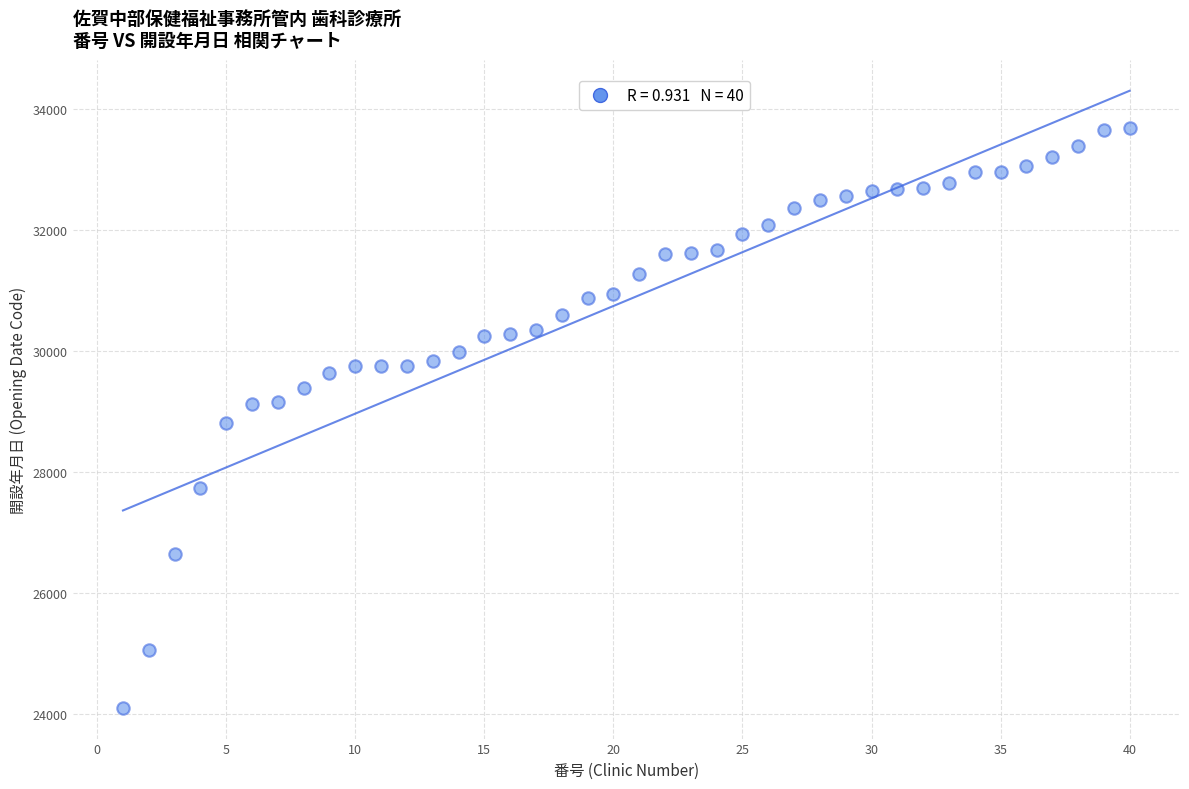

What is the range of X values (max minus min)?

39